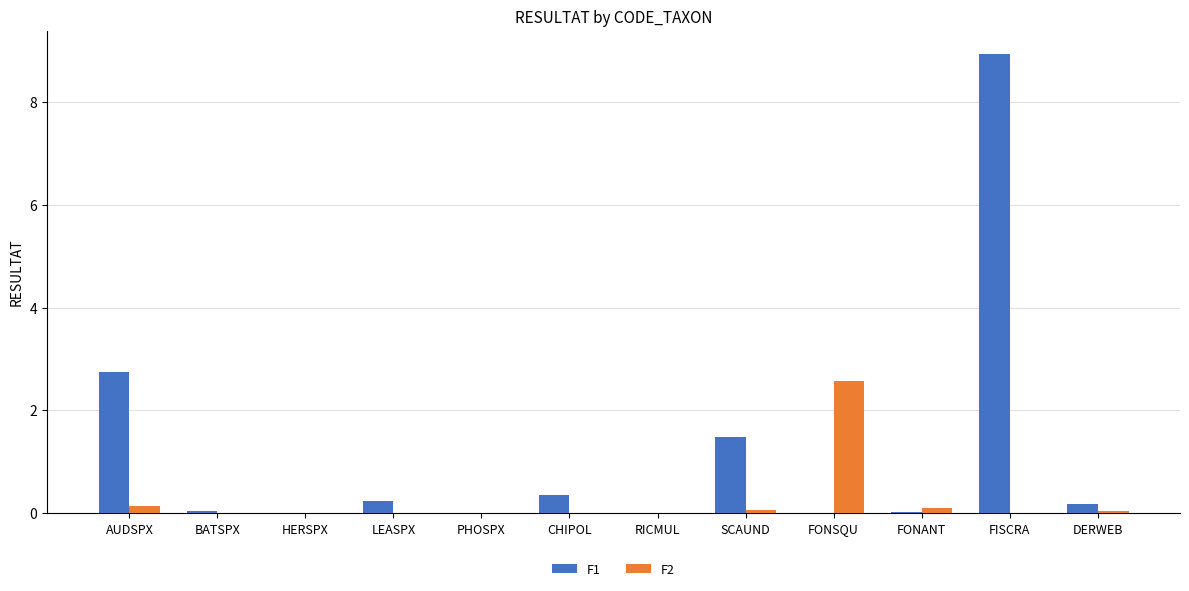

What is the maximum value shown in the chart?

8.9